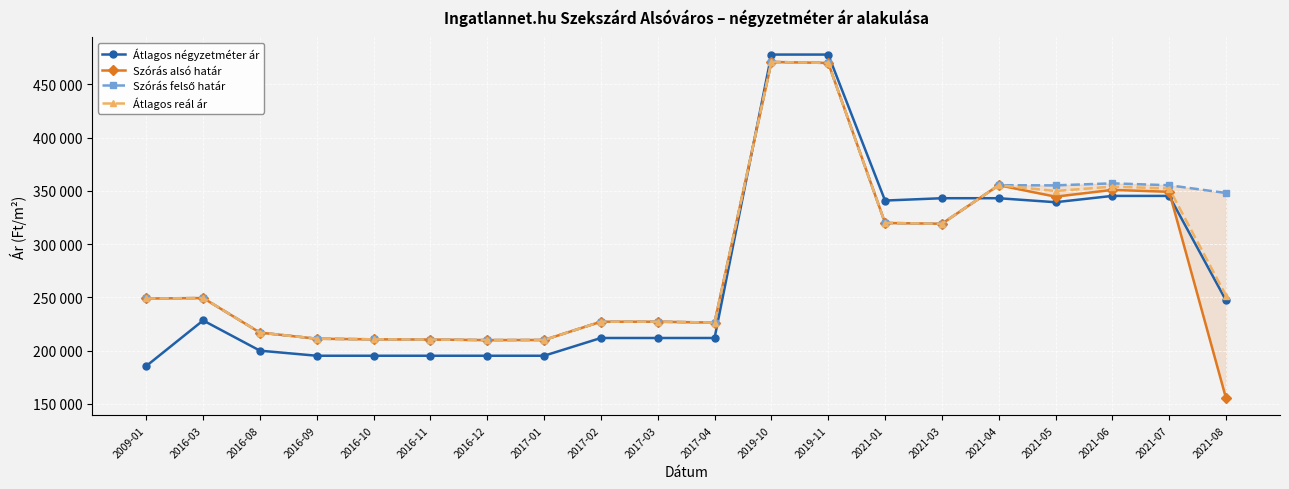

Which has a higher value, 2021-07 or 2021-08?

2021-07